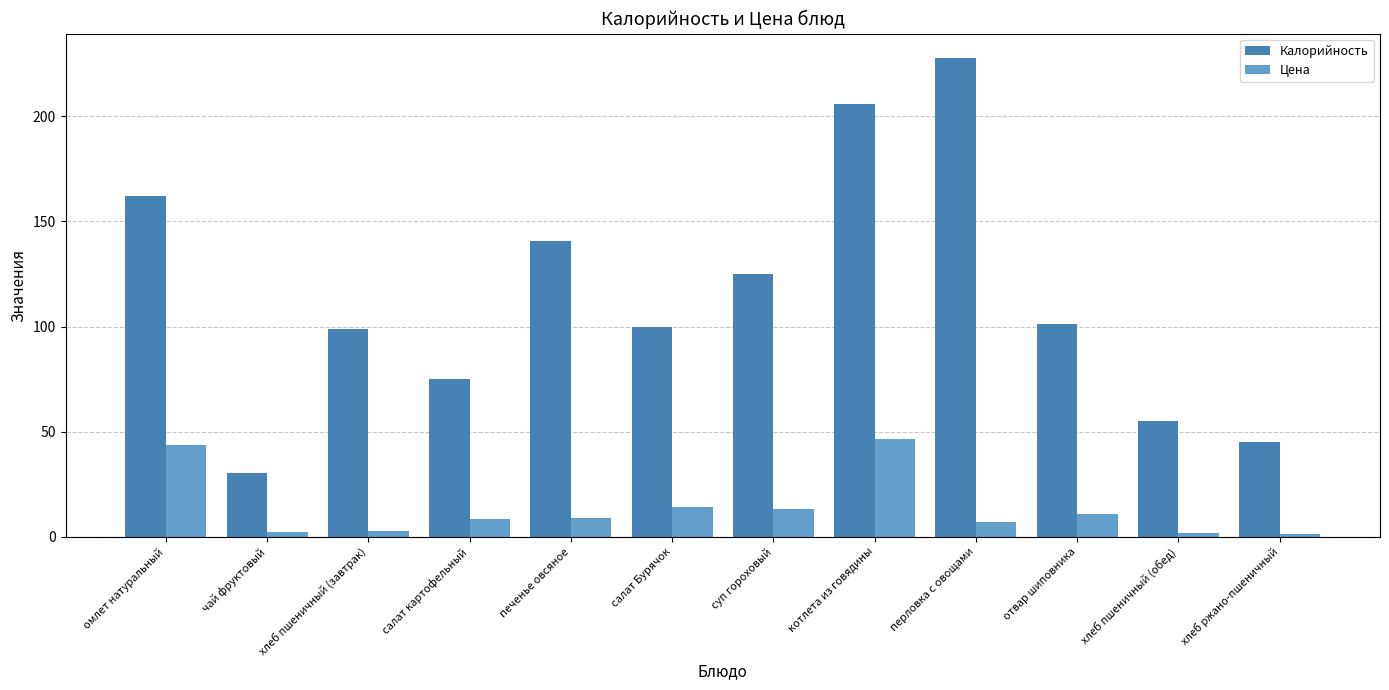

What is the difference between the maximum and minimum values in the Калорийность series?

197.6